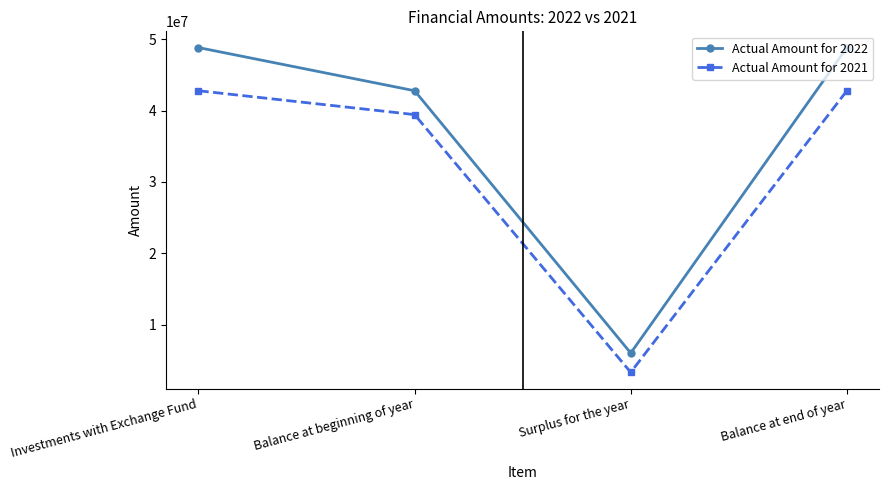

What is the label of the 2nd point from the left?

Balance at beginning of year